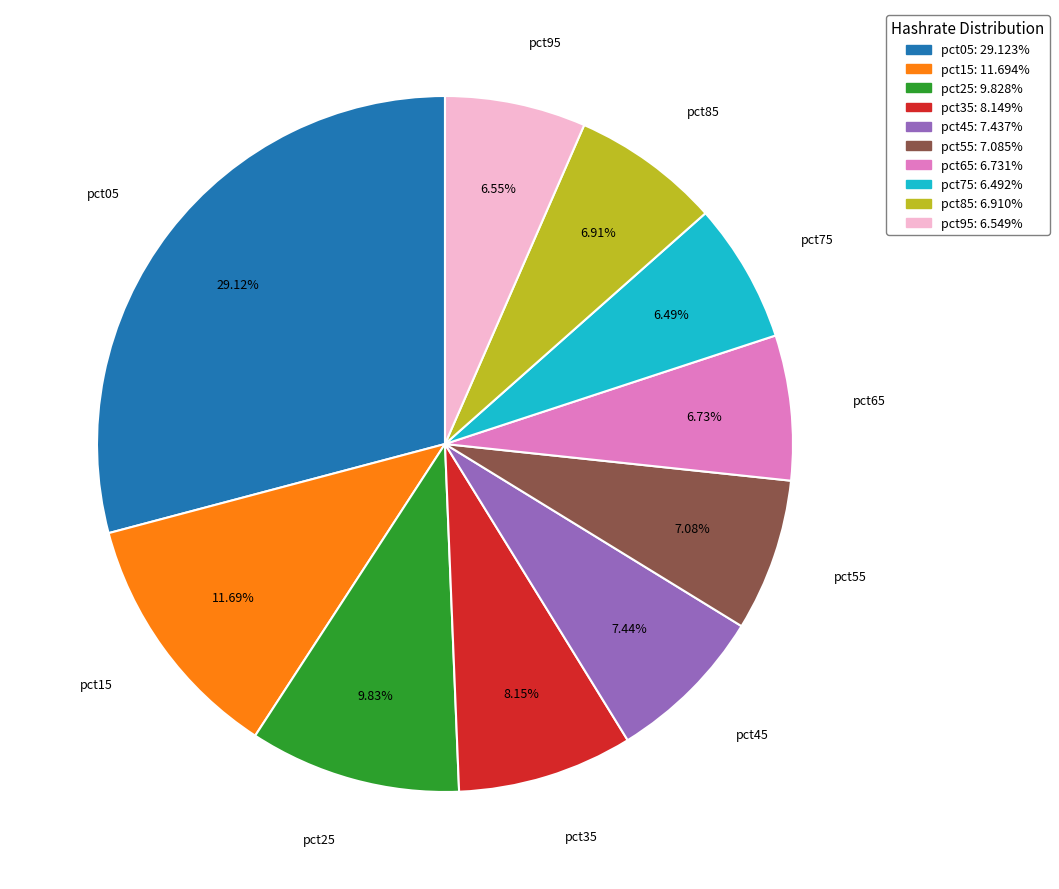

To the nearest percent, what portion does pct05 represent?

29%